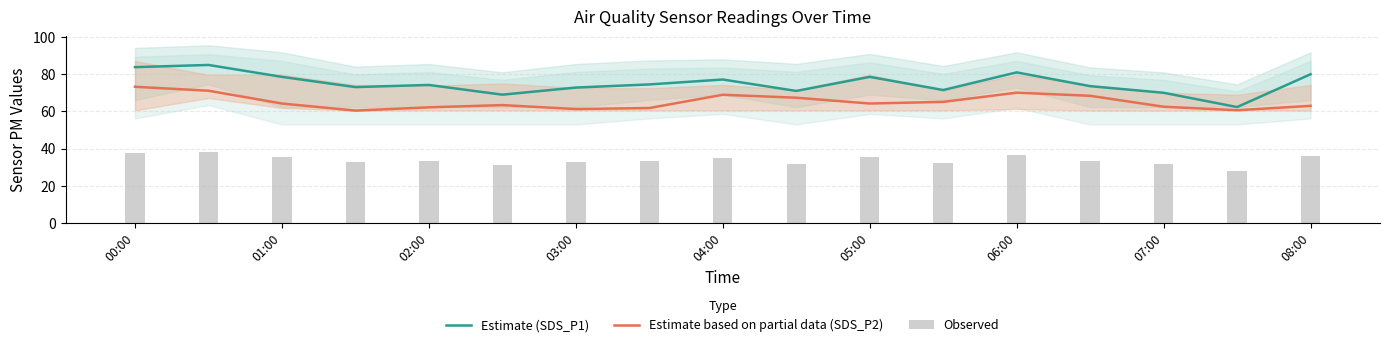

What is the maximum value for Estimate based on partial data (SDS_P2)?

73.2